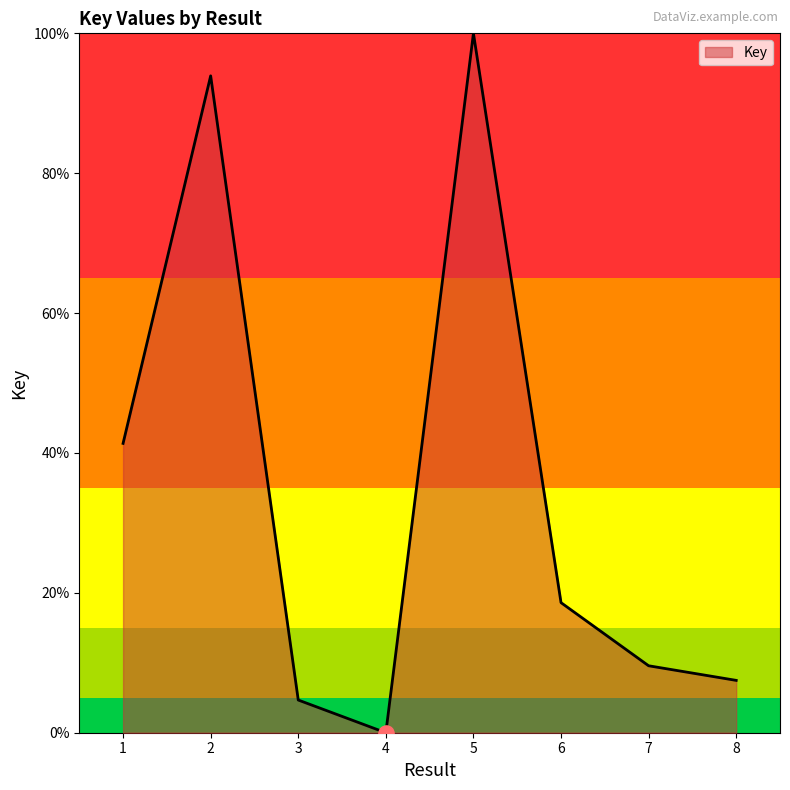

Which has a higher value, 1 or 7?

1